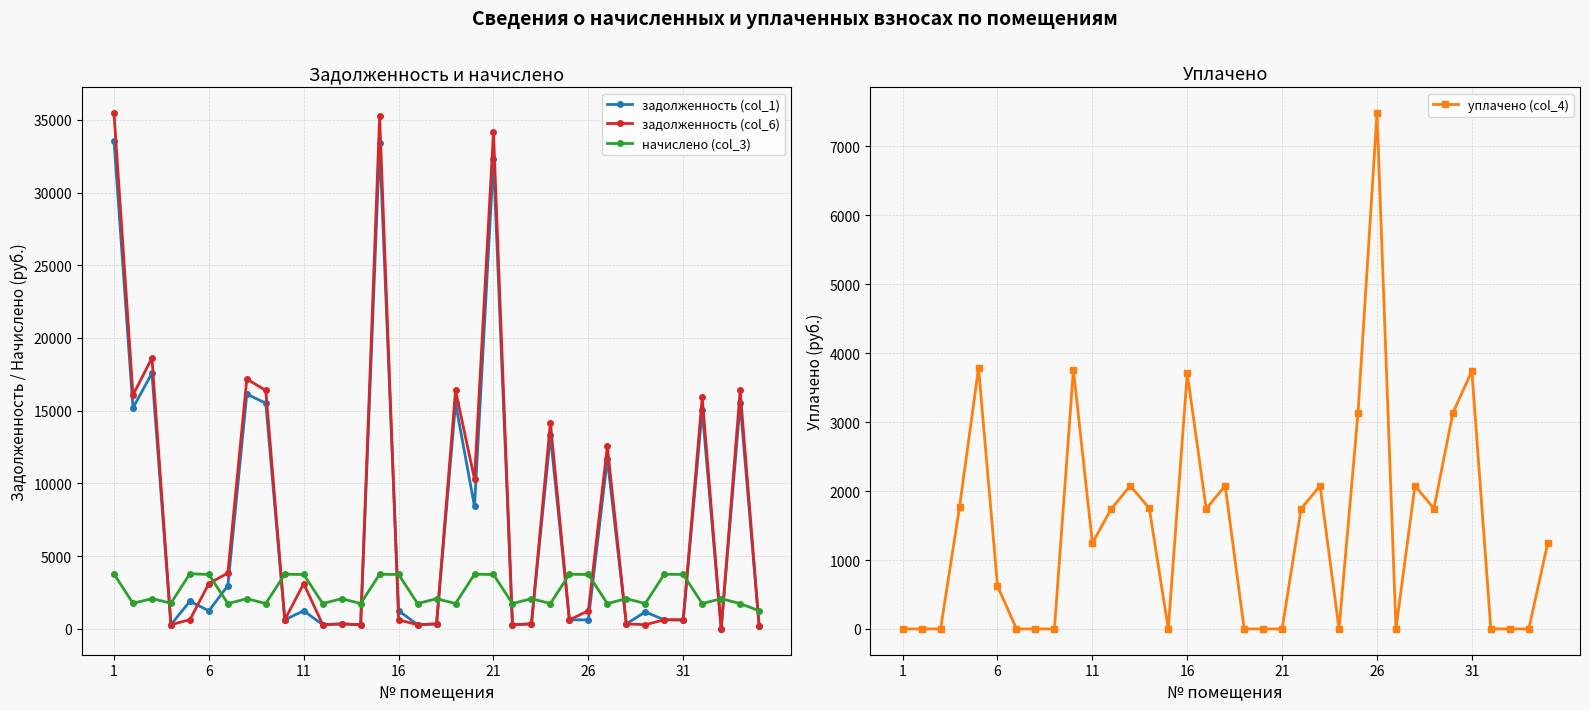

How many interior local valleys does the начислено (col_3) series have?

13